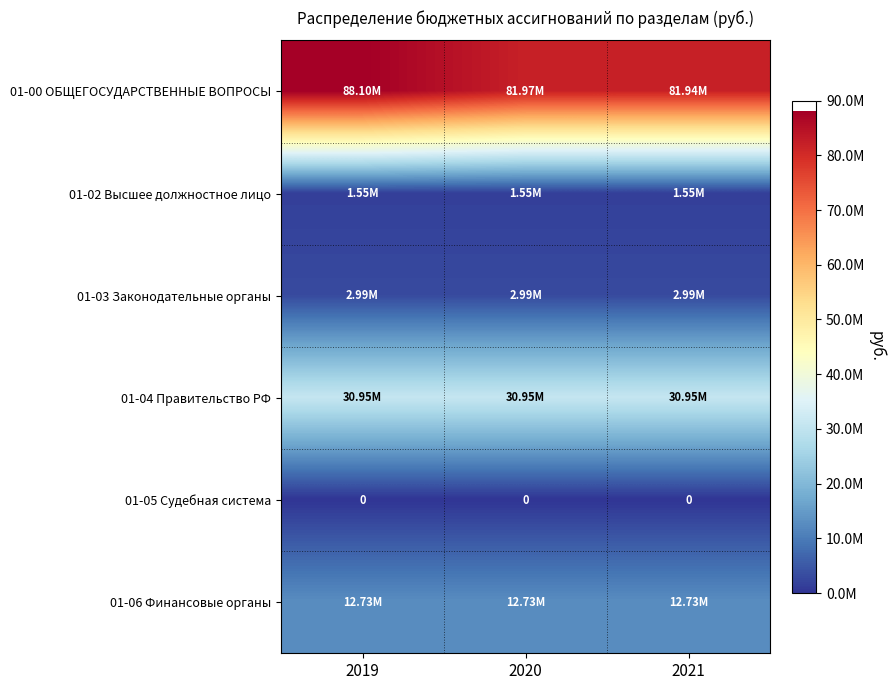

What is the total value across all series at 2021?

130159092.2